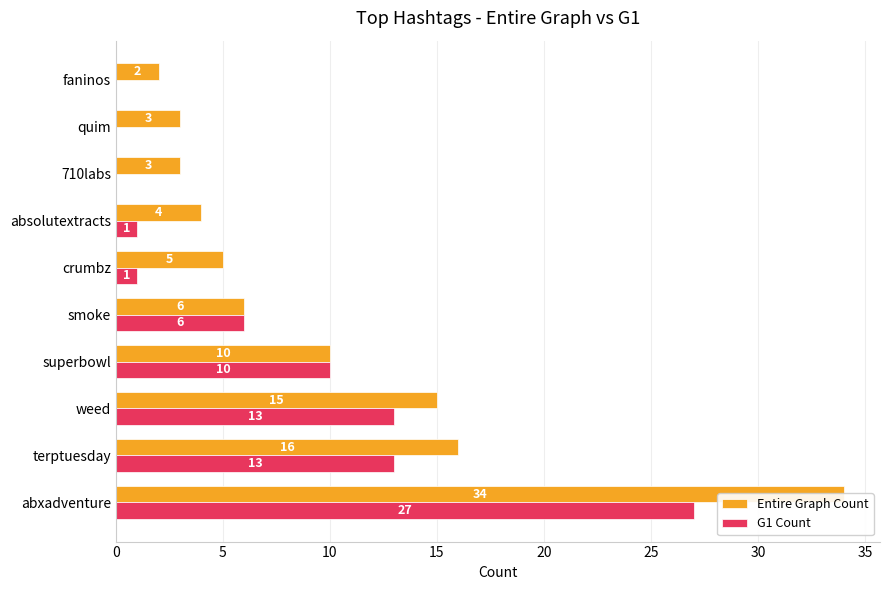

How many bars are there in total?

20